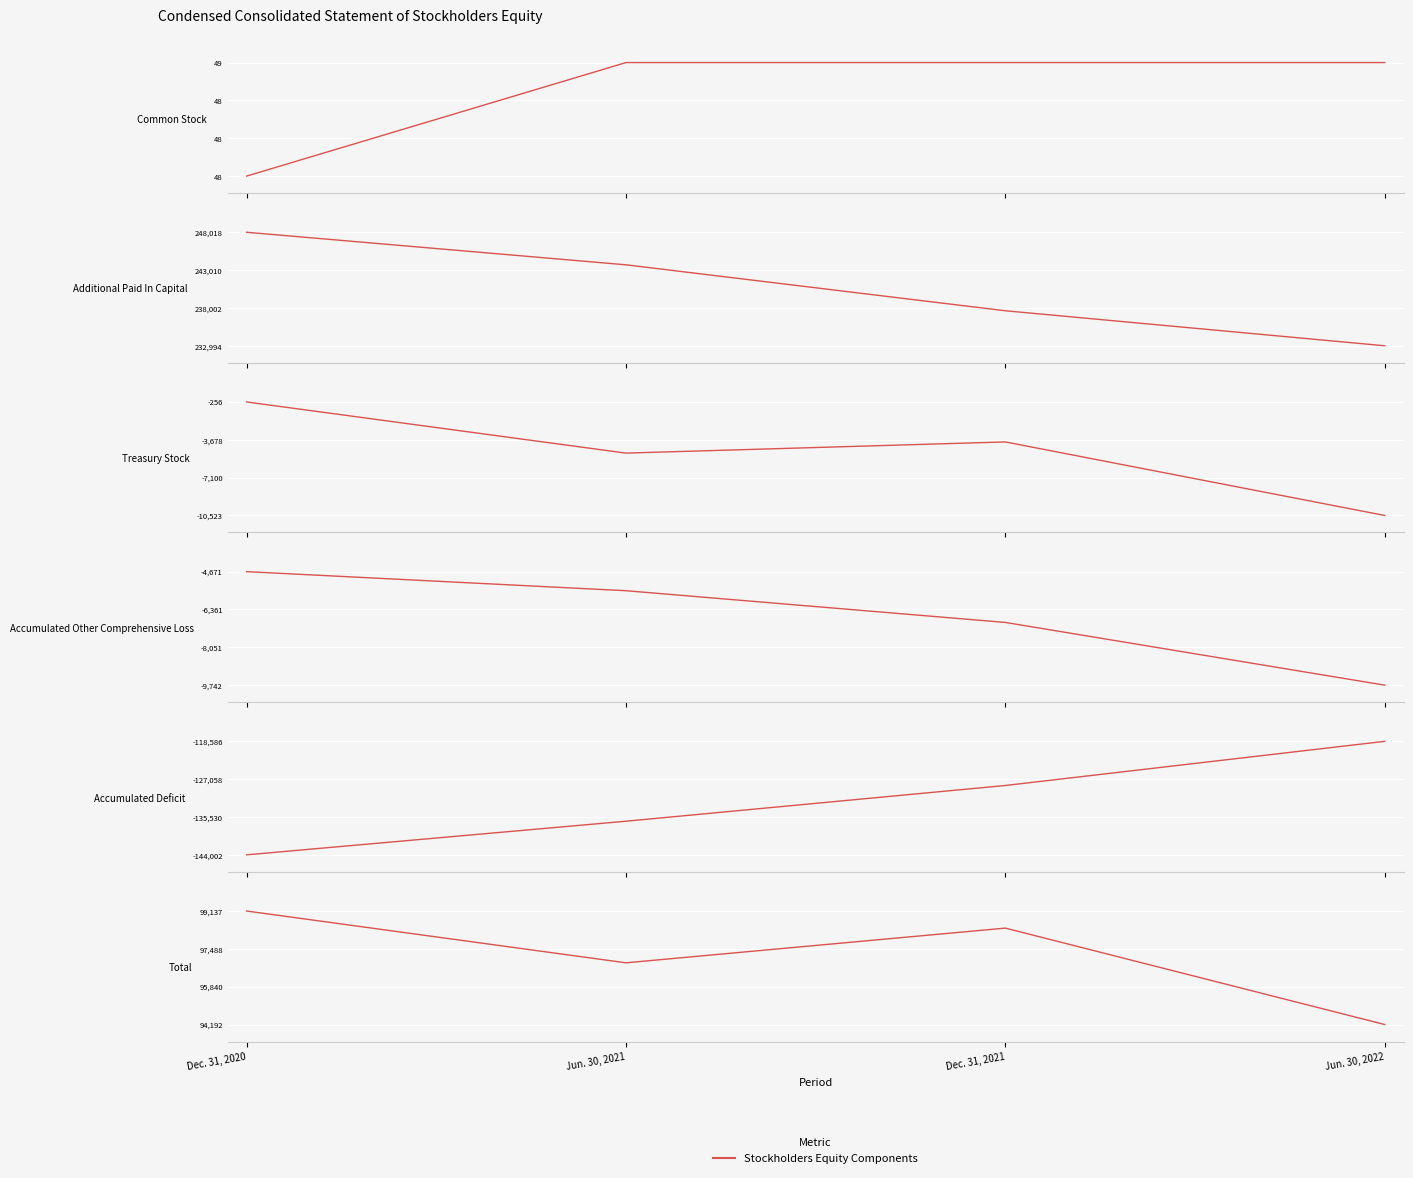

How many Total values are between 96881 and 99137?

3